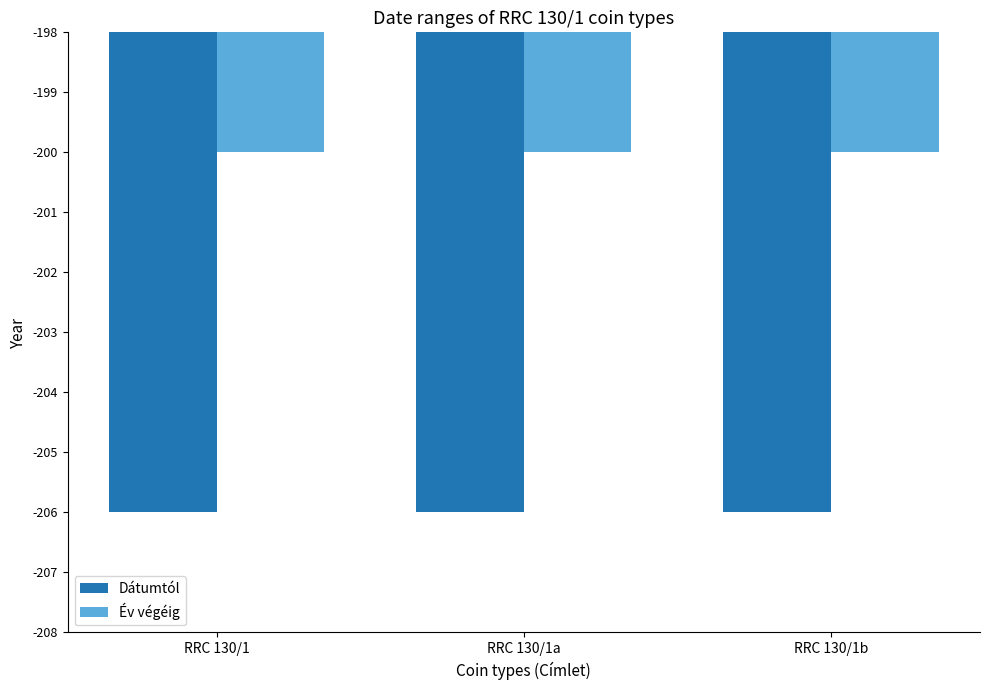

How many bars are there in each group?

2